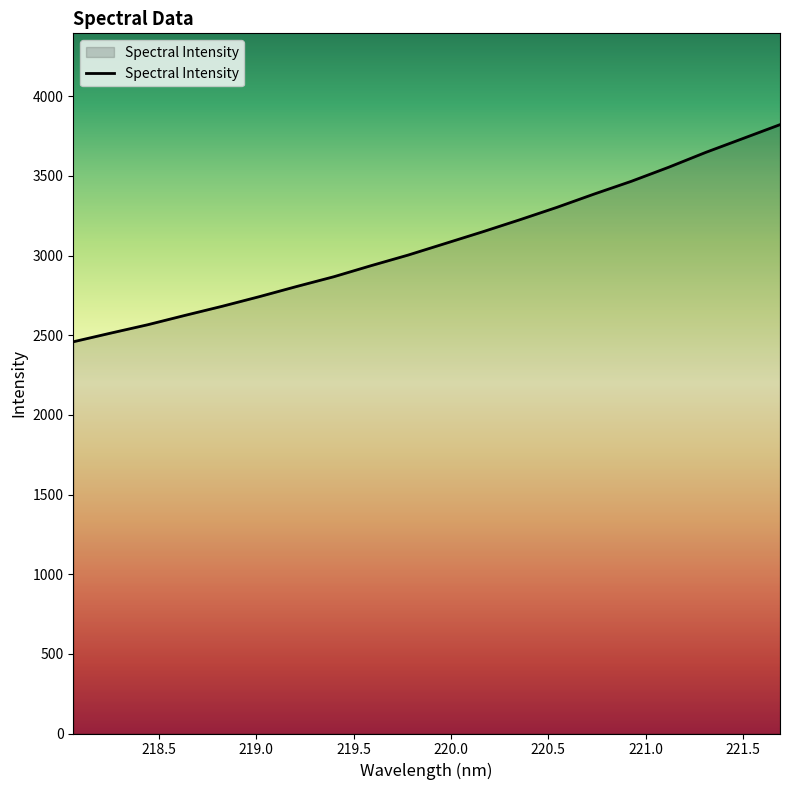

What is the smallest value displayed?

2459.1